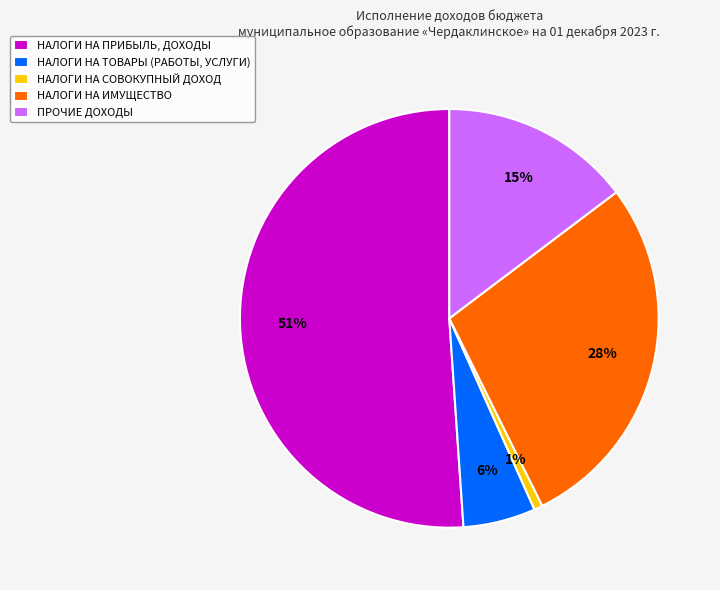

True or false: ПРОЧИЕ ДОХОДЫ accounts for 15% of the total.

True